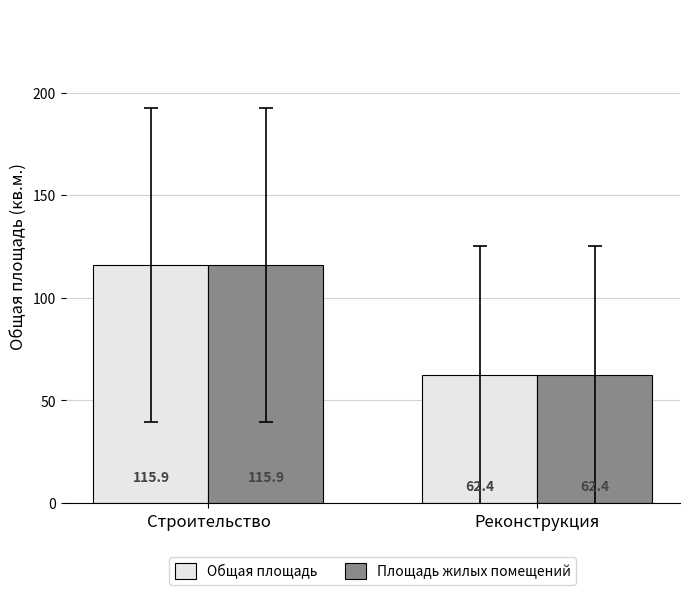

What is the difference between the maximum and minimum values in the Площадь жилых помещений series?

53.5